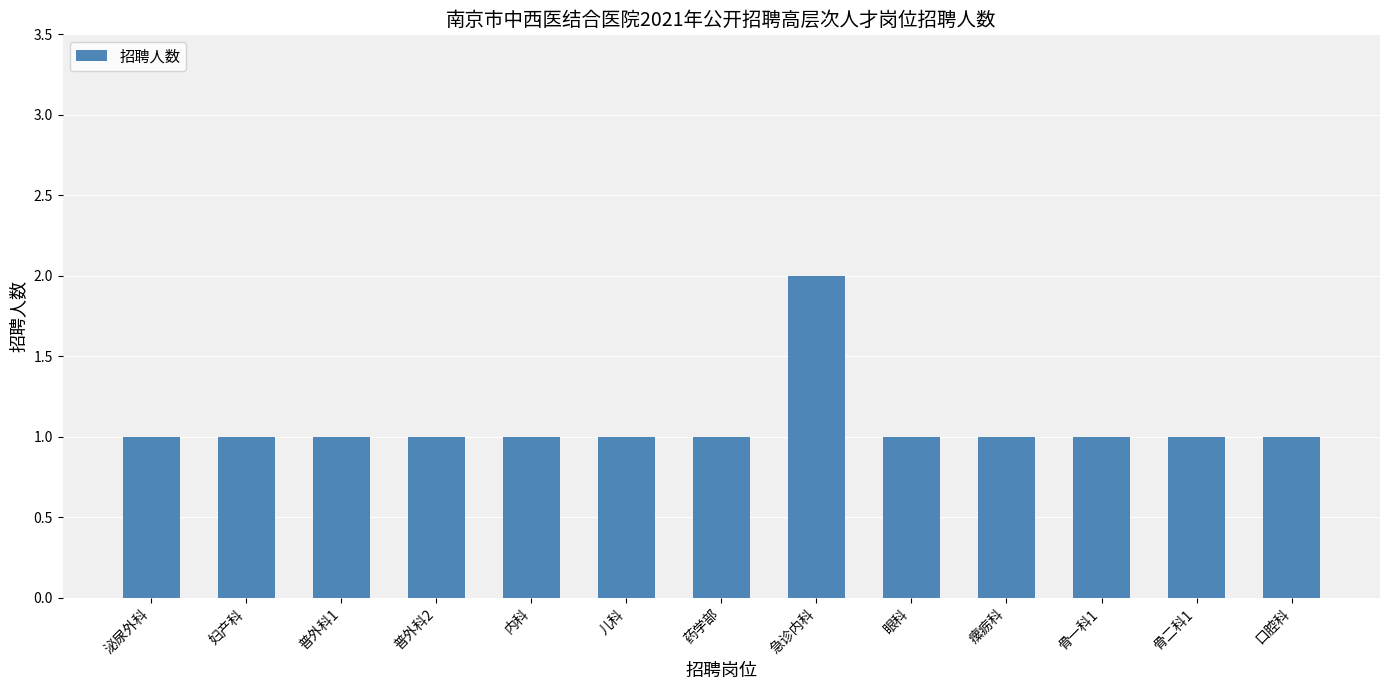

Approximately how many times larger is the value at 口腔科 compared to 眼科?

1.0